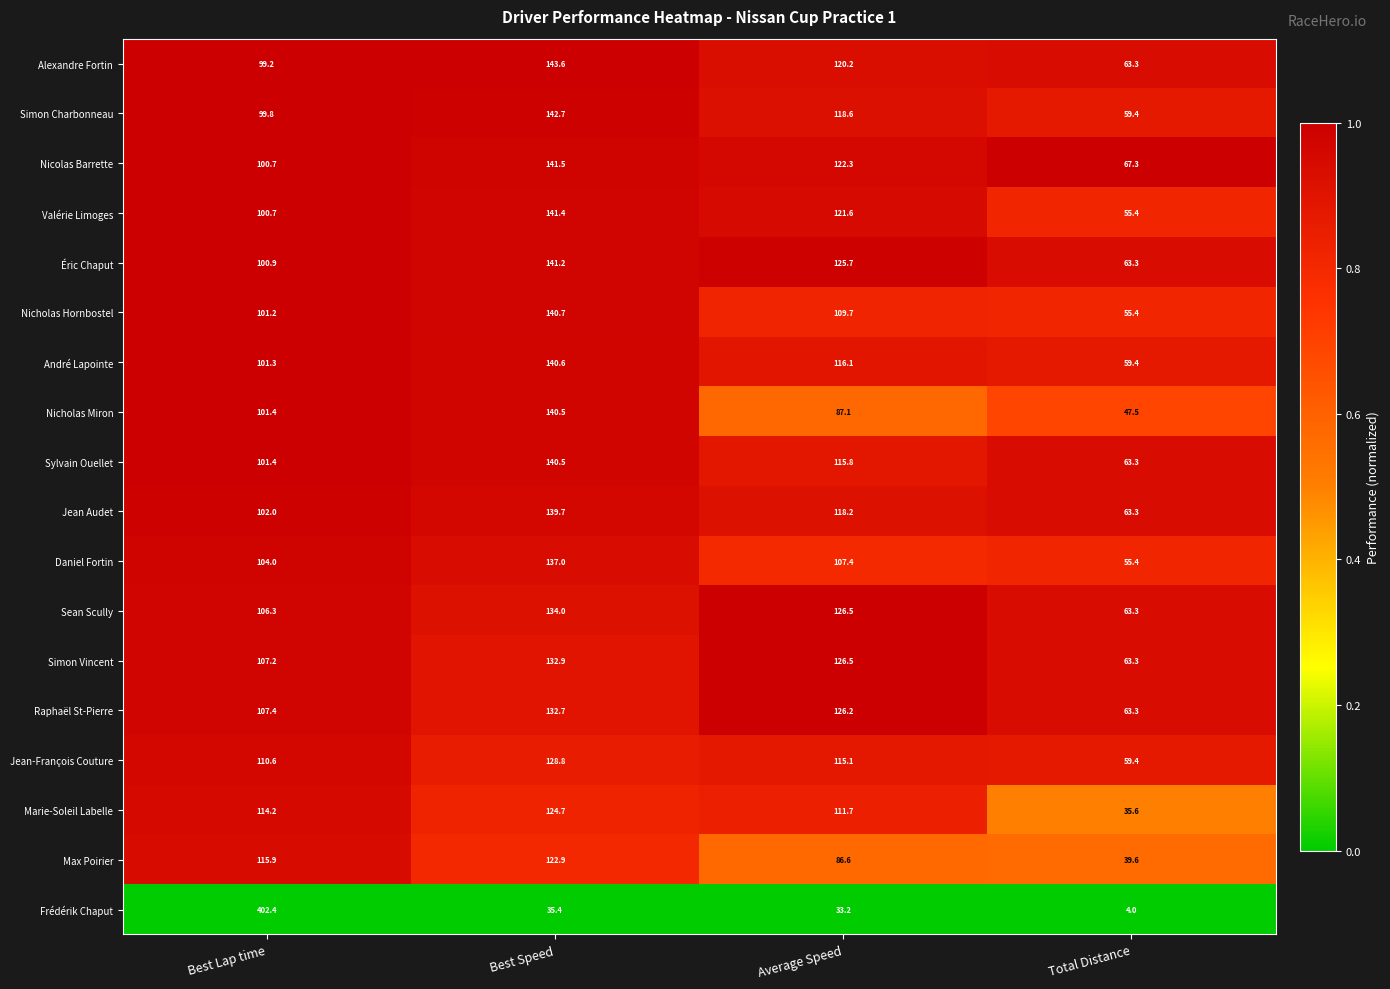

What is the difference between the second highest and minimum values in the Nicholas Miron series?

53.9